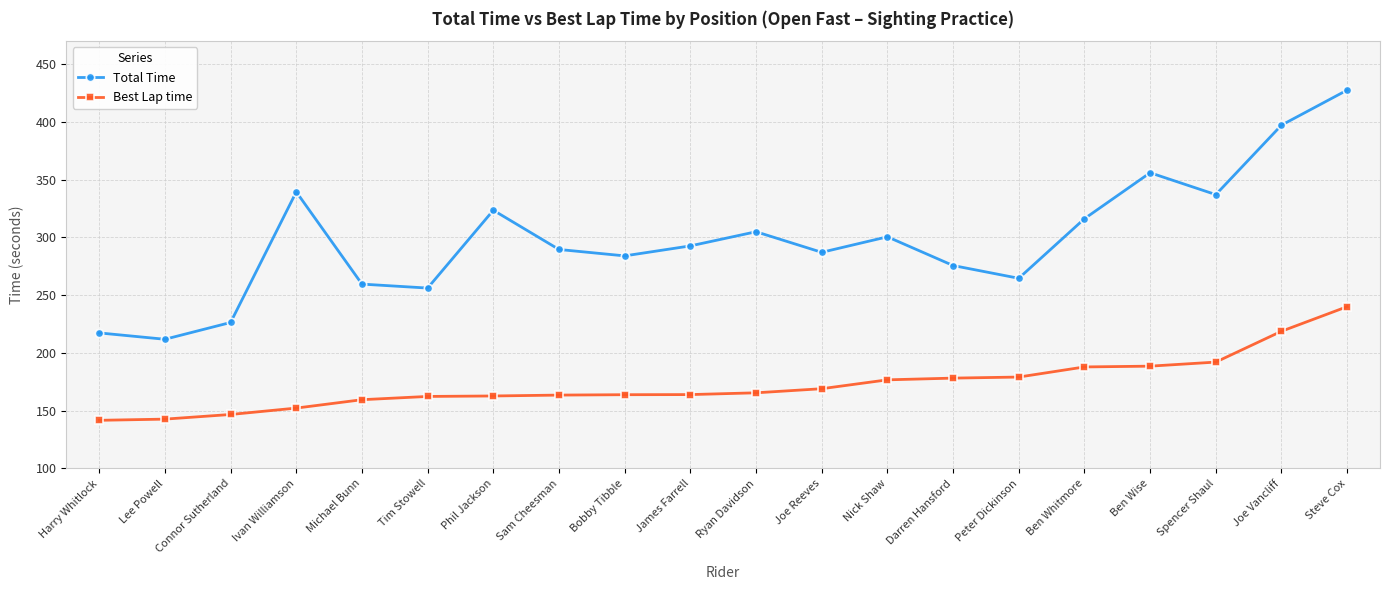

At which category is the sum across all series the highest?

Steve Cox